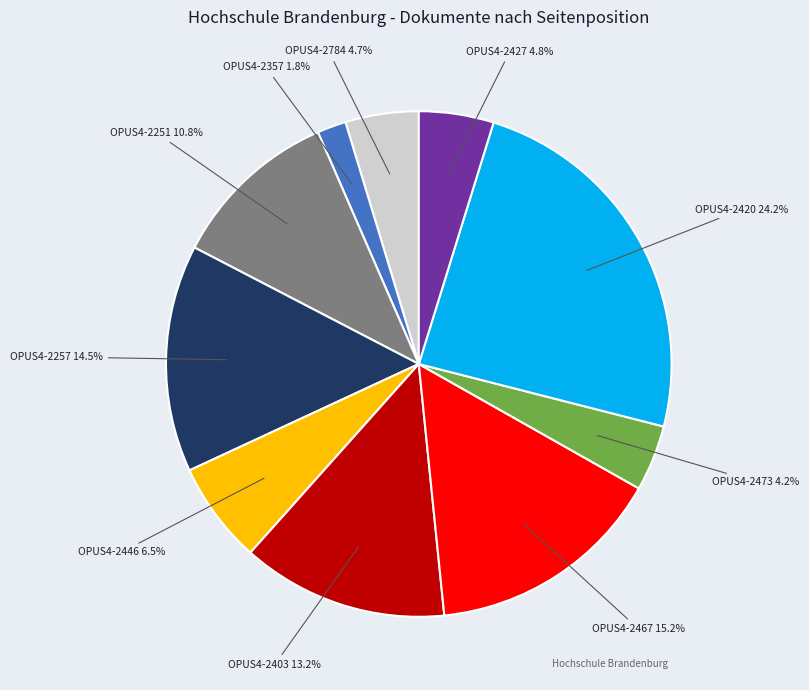

Is there any slice that represents more than half of the pie?

No